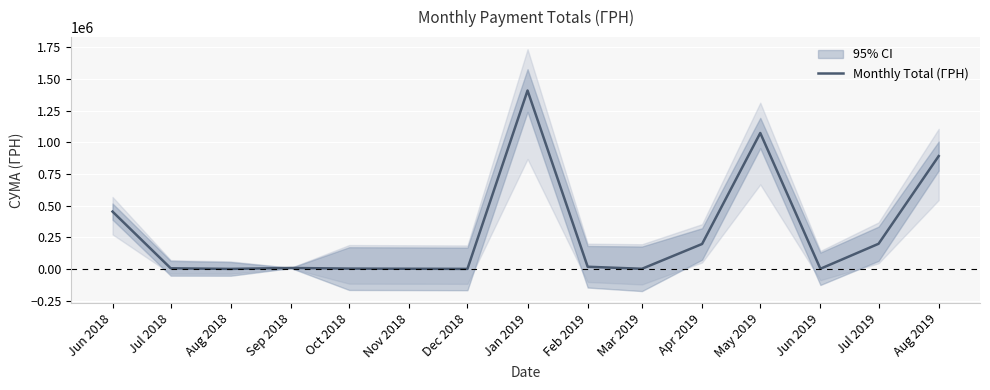

True or false: there are more than 1 points higher than both neighbors.

True